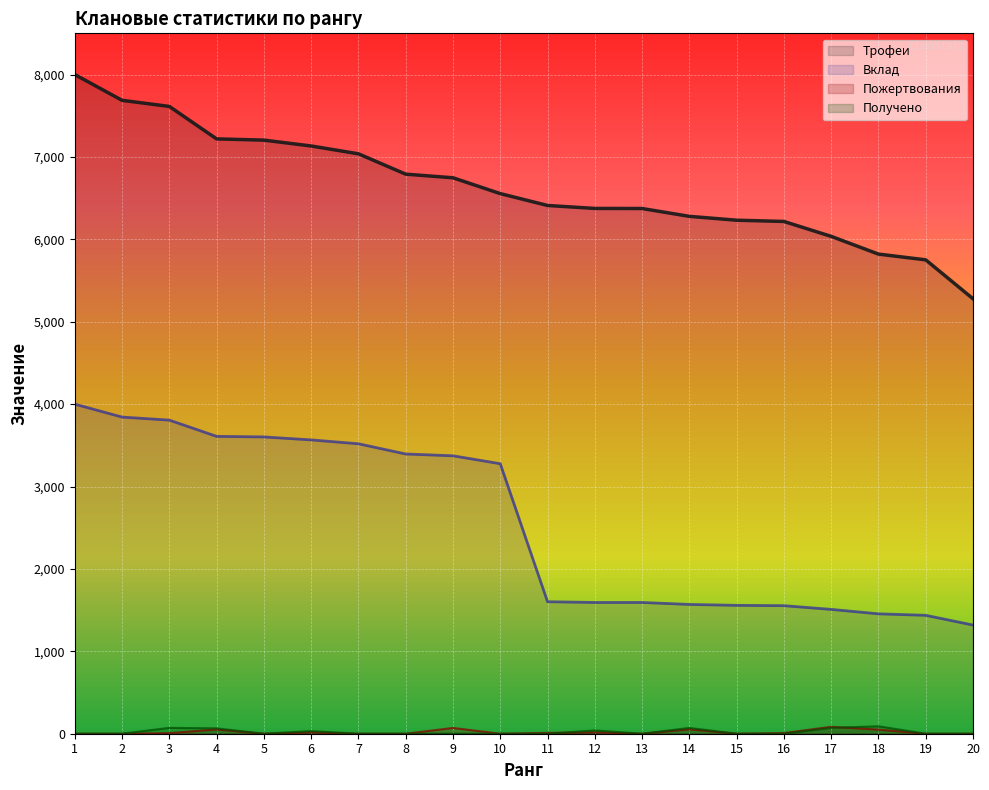

What is the value of the Трофеи point at the 16th from the left?

6217